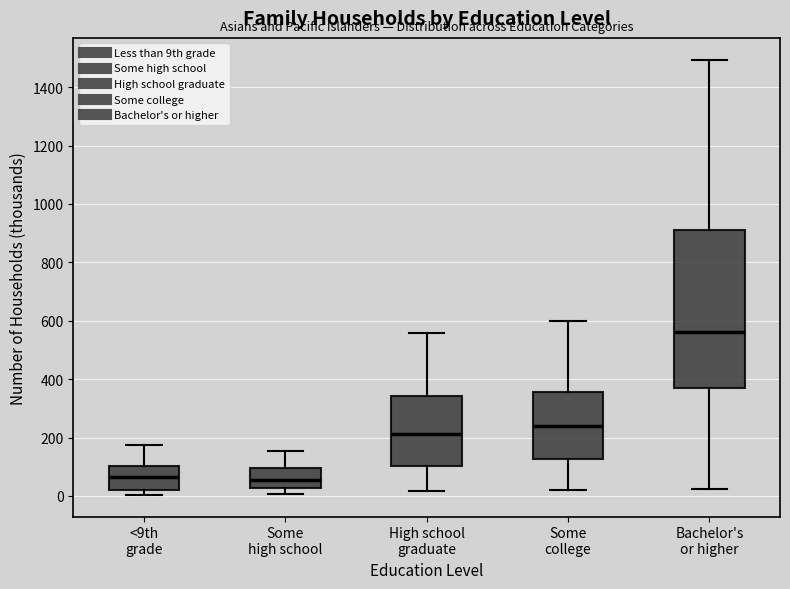

Comparing the boxes themselves (not the whiskers), which one is the tallest?

Bachelor's or higher